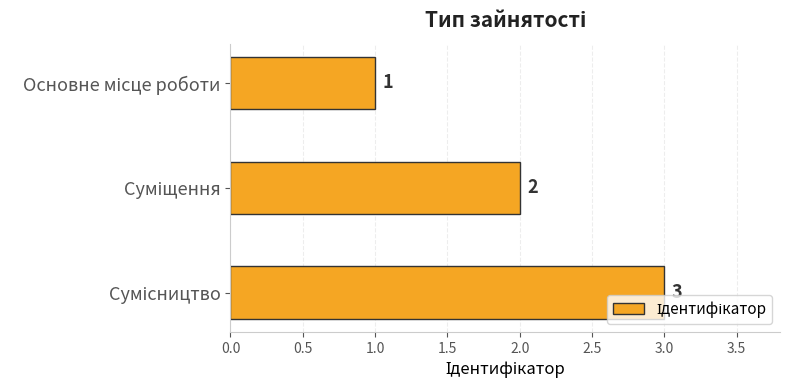

What is the smallest value displayed?

1